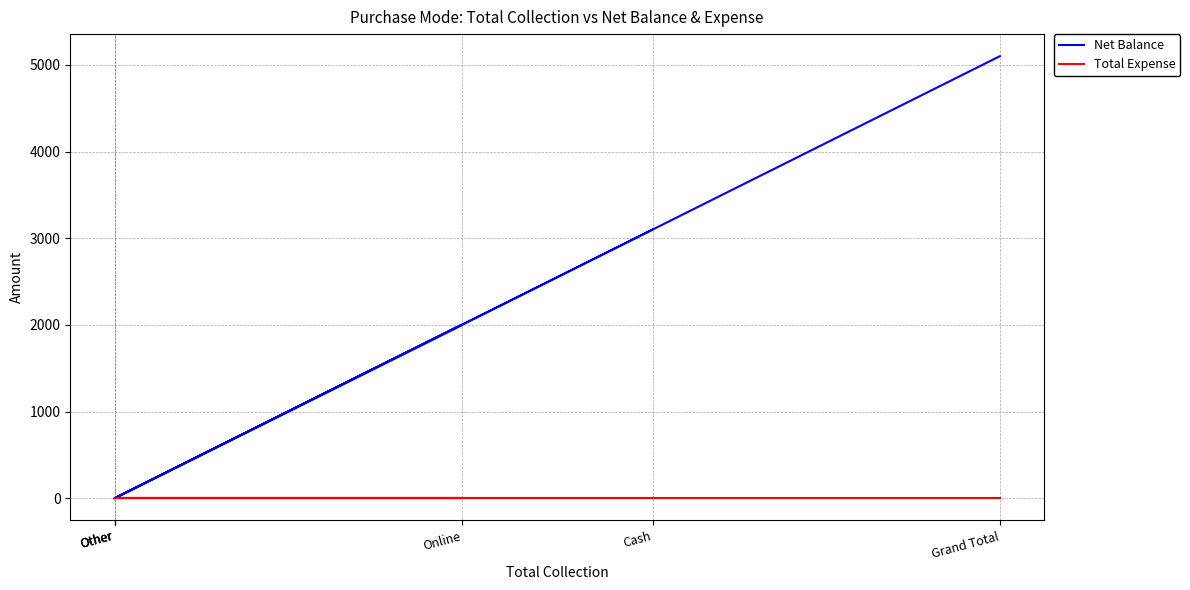

True or false: Net Balance has a value of 0 at Other.

True